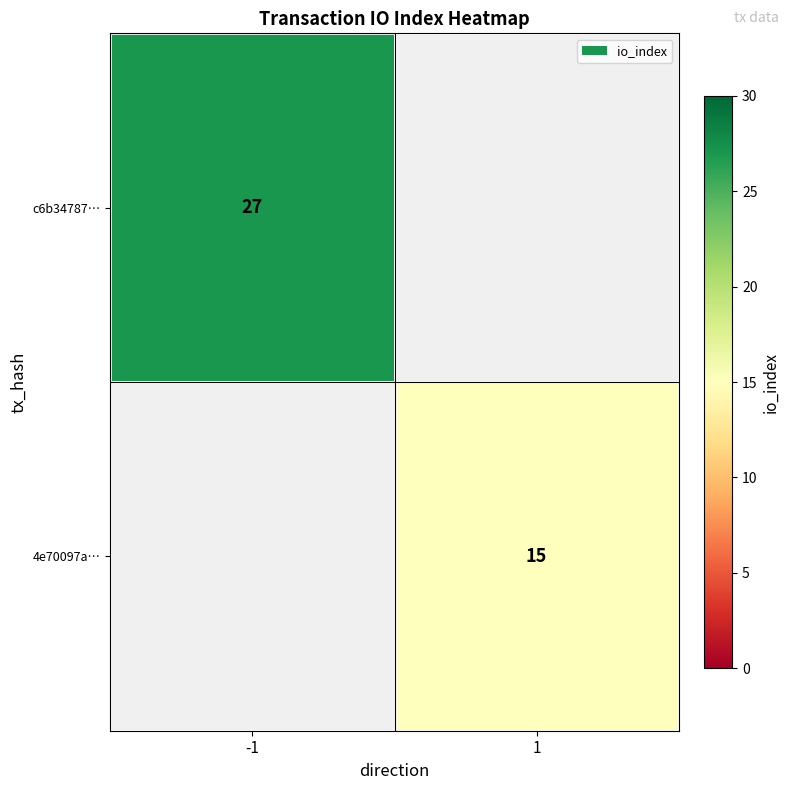

Is it true that c6b34787… equals 41 at -1?

False